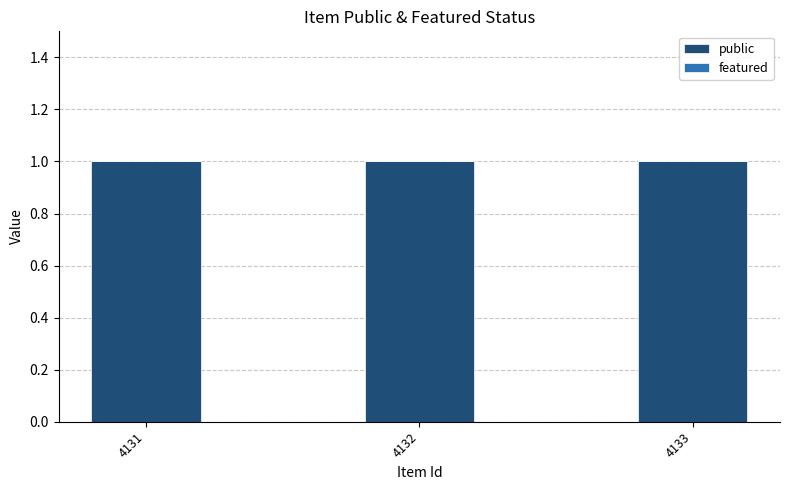

Which series has the largest range (max minus min)?

public